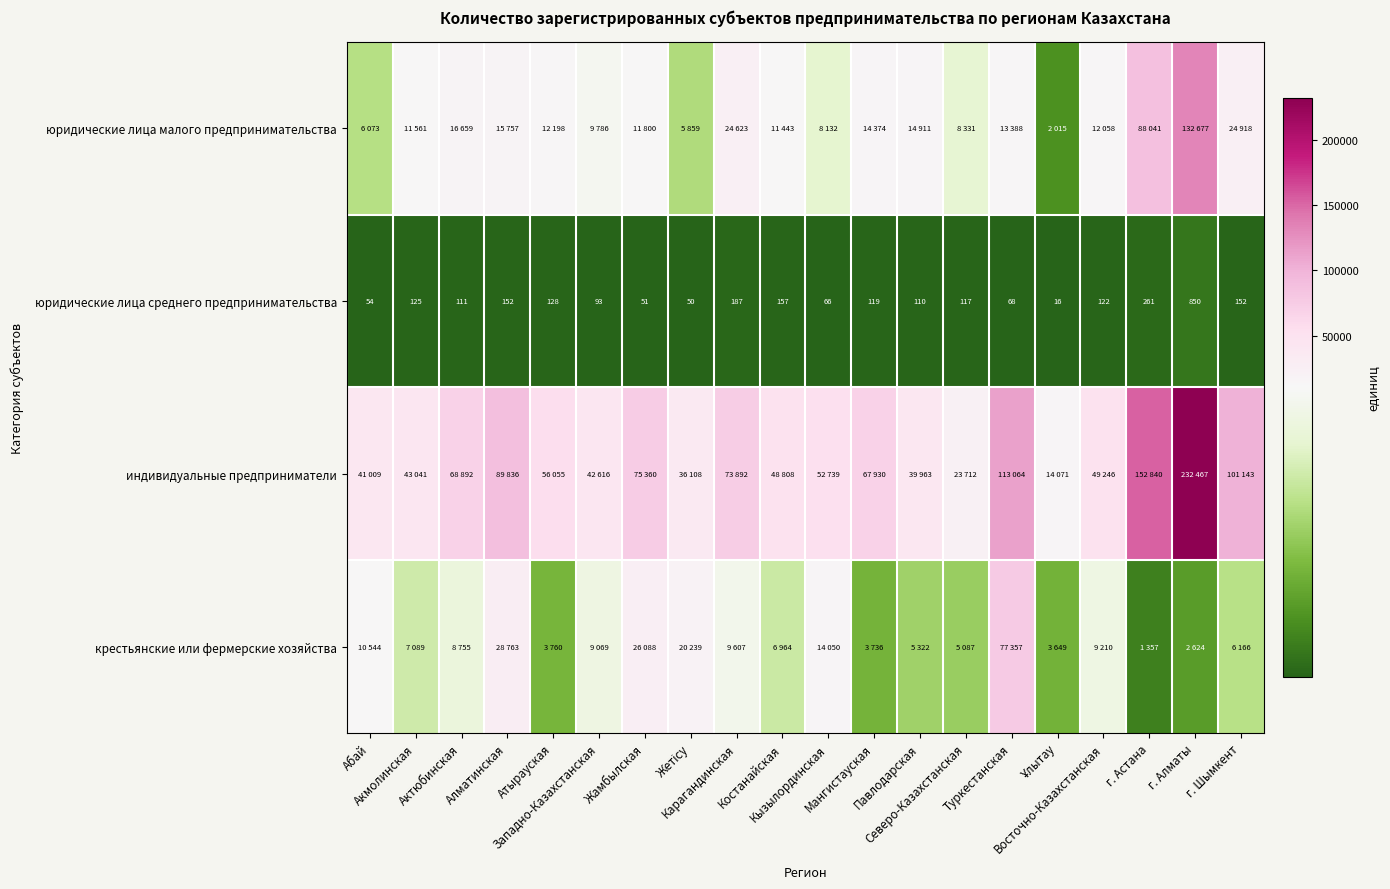

What is the total value across all series at г. Шымкент?

132379